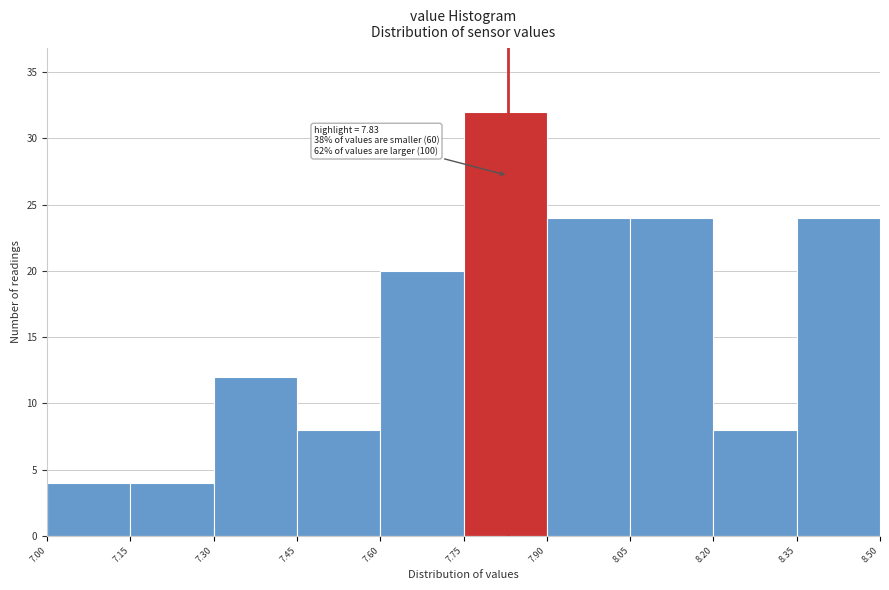

Which range on the x-axis has the tallest bar?

7.75 to 7.90